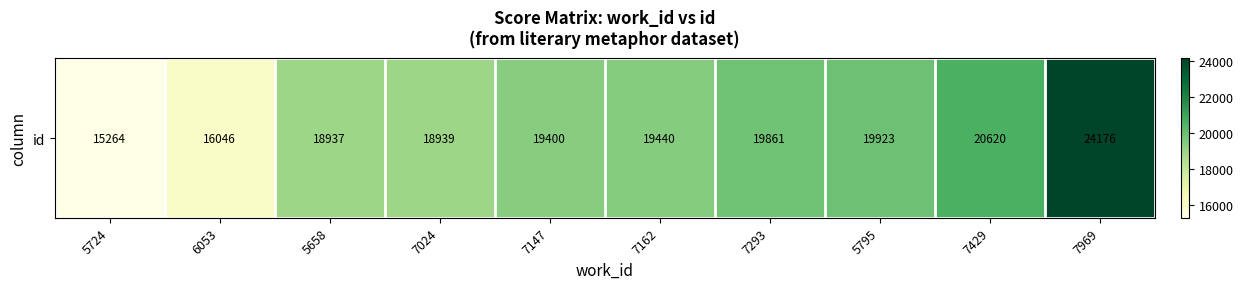

At which label does the data first exceed 19440?

7293